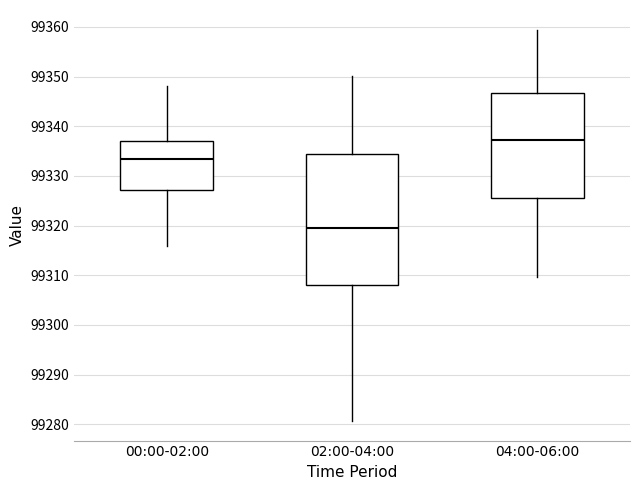

Comparing the boxes themselves (not the whiskers), which one is the tallest?

02:00-04:00